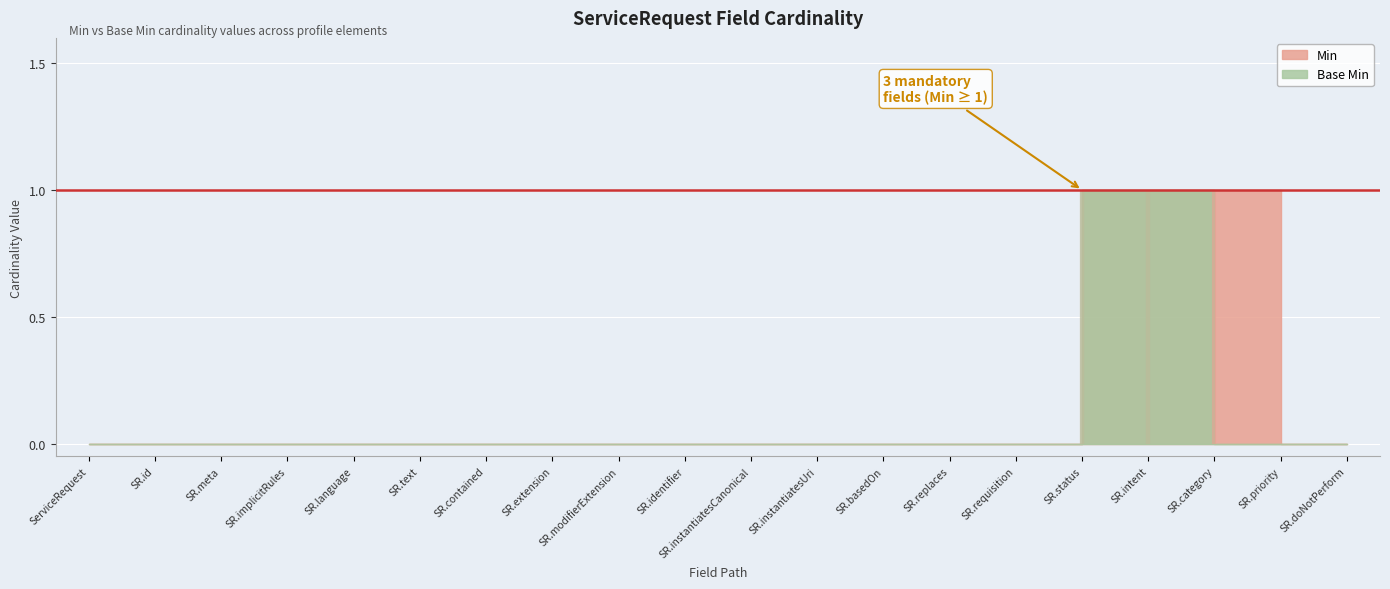

True or false: Min has more than 0 interior local peaks.

False